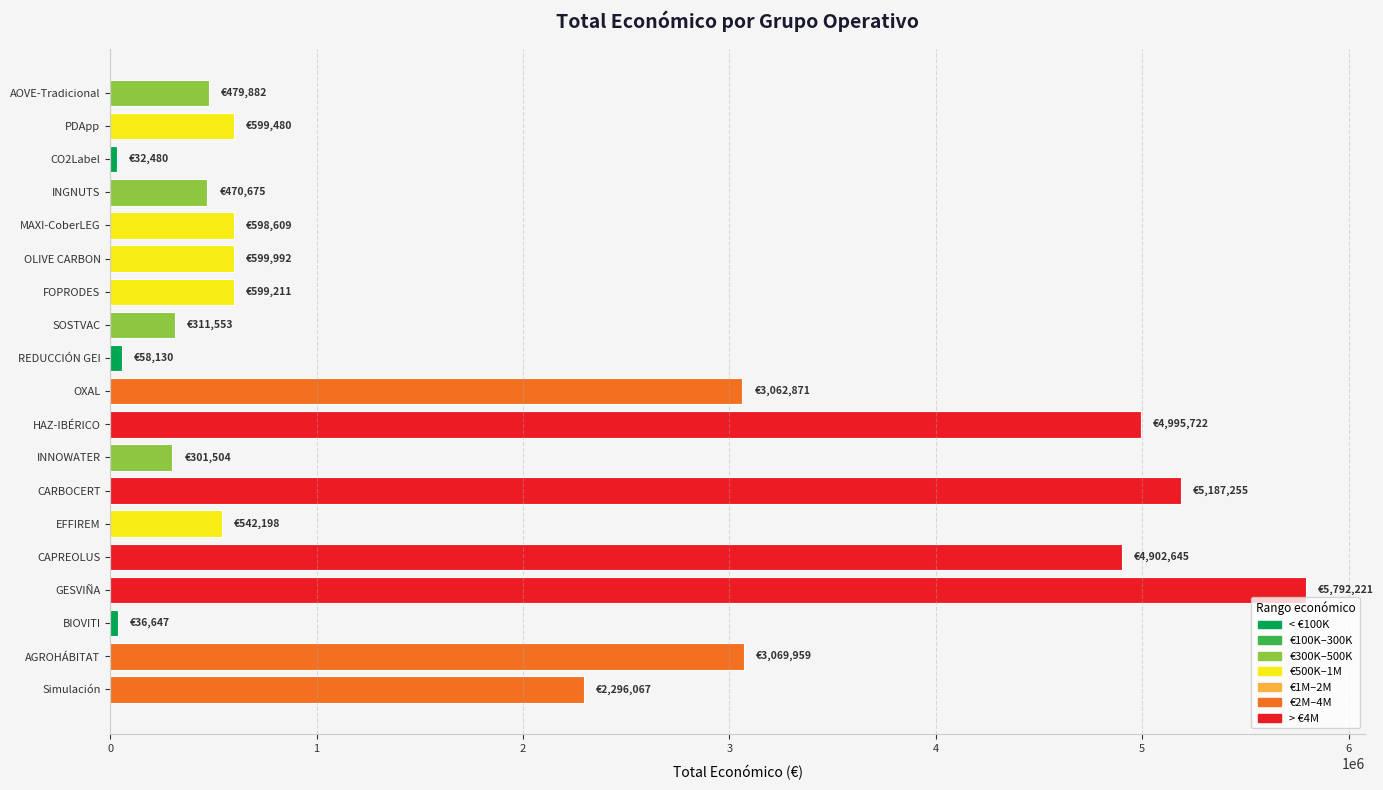

What is the average value?

1786163